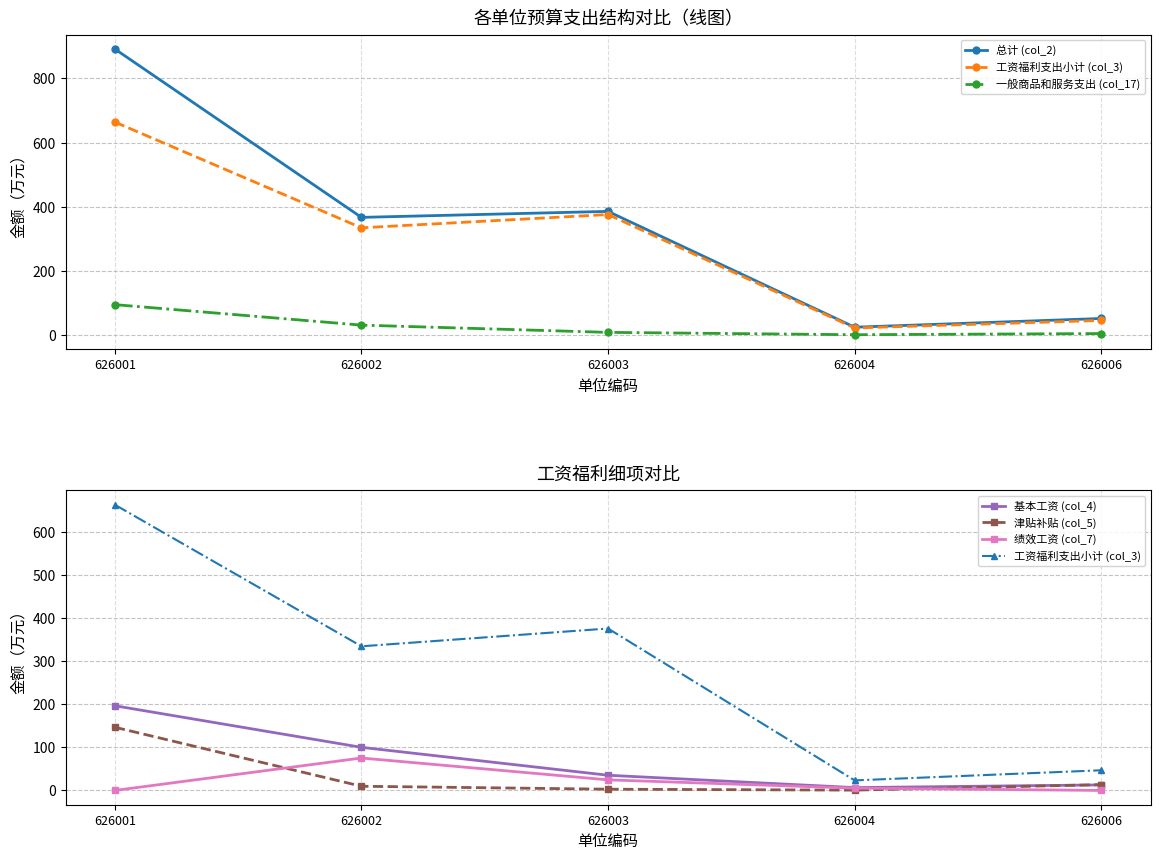

What are all the series names shown in the legend?

总计 (col_2), 工资福利支出小计 (col_3), 一般商品和服务支出 (col_17), 基本工资 (col_4), 津贴补贴 (col_5), 绩效工资 (col_7)